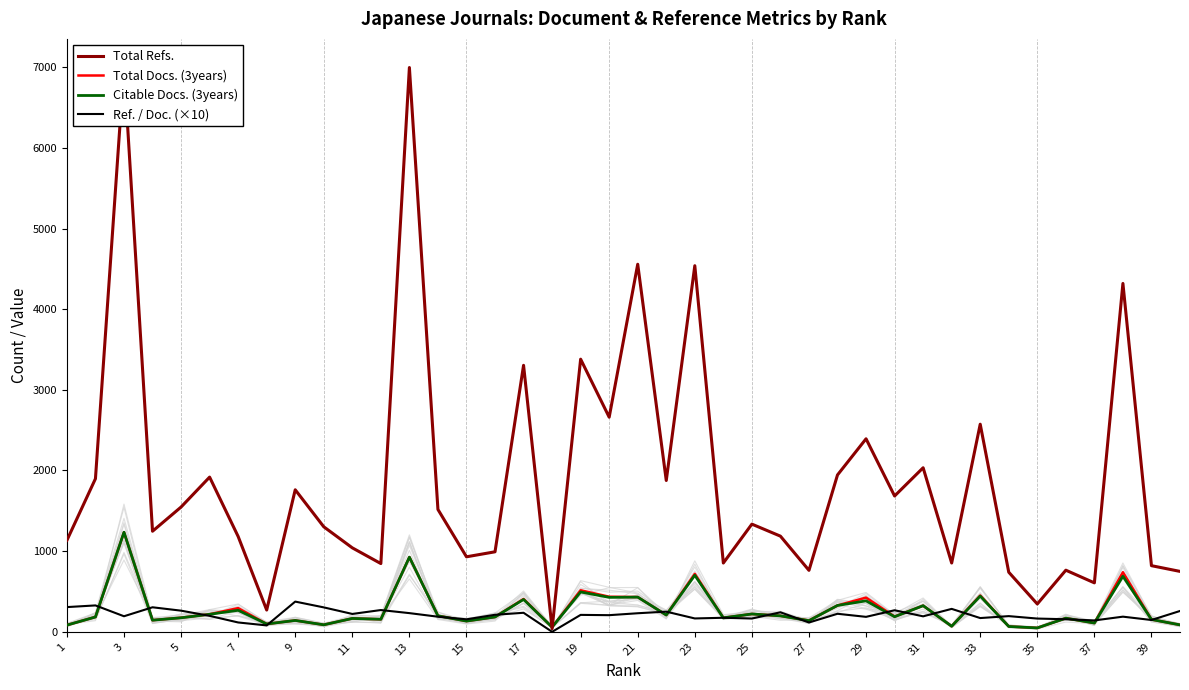

What is the difference between the second highest and second lowest values in the Total Refs. series?

6726.0